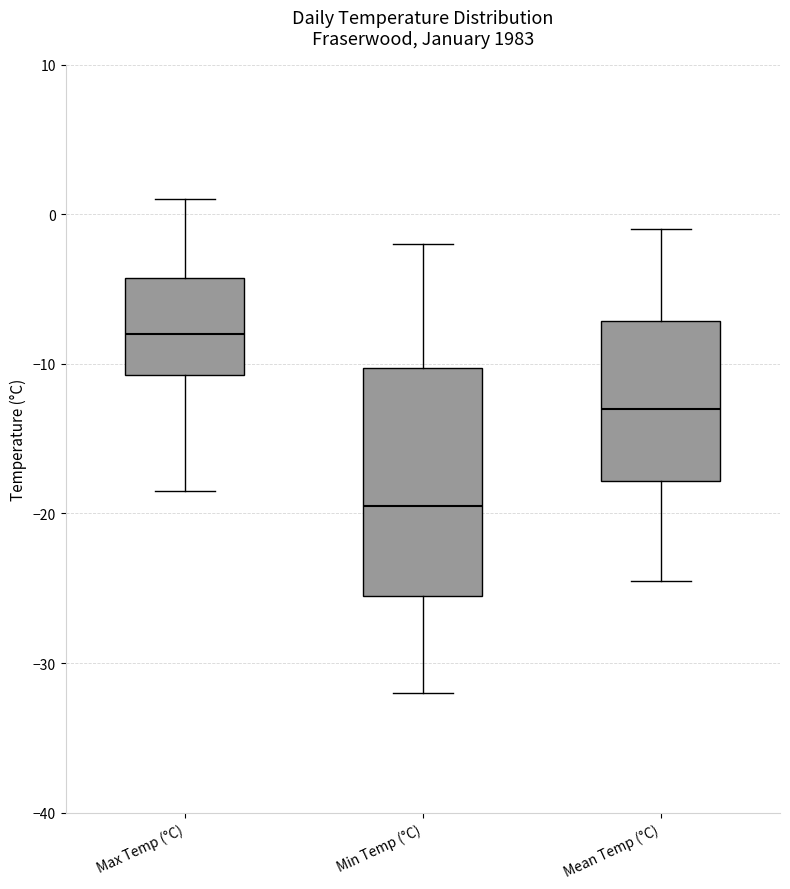

Comparing the boxes themselves (not the whiskers), which one is the tallest?

Min Temp (°C)